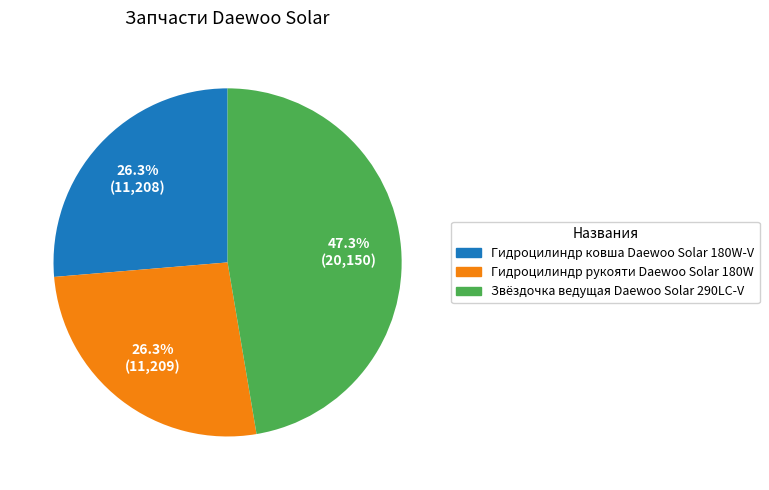

What percentage is NOT represented by Звёздочка ведущая Daewoo Solar 290LC-V?

52.7%